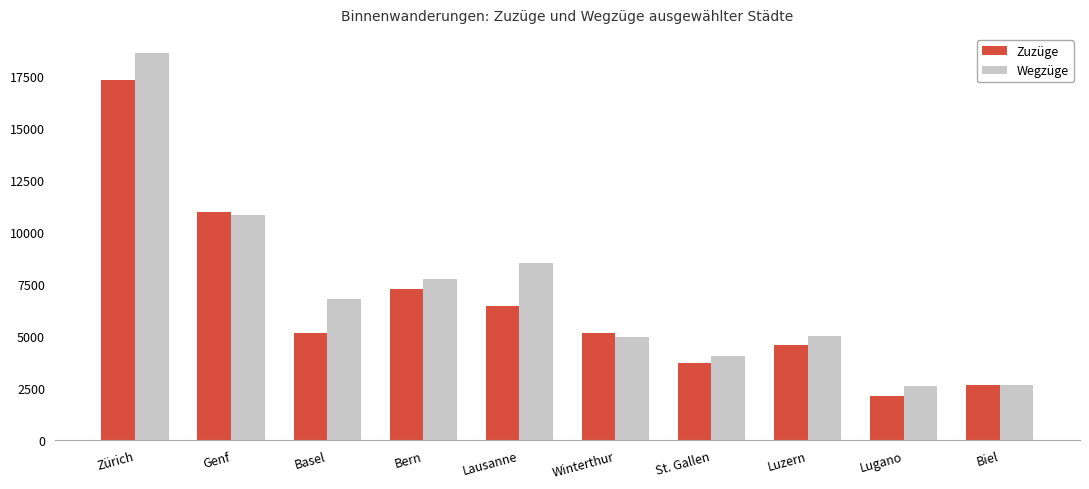

What position from the left is Lausanne?

5